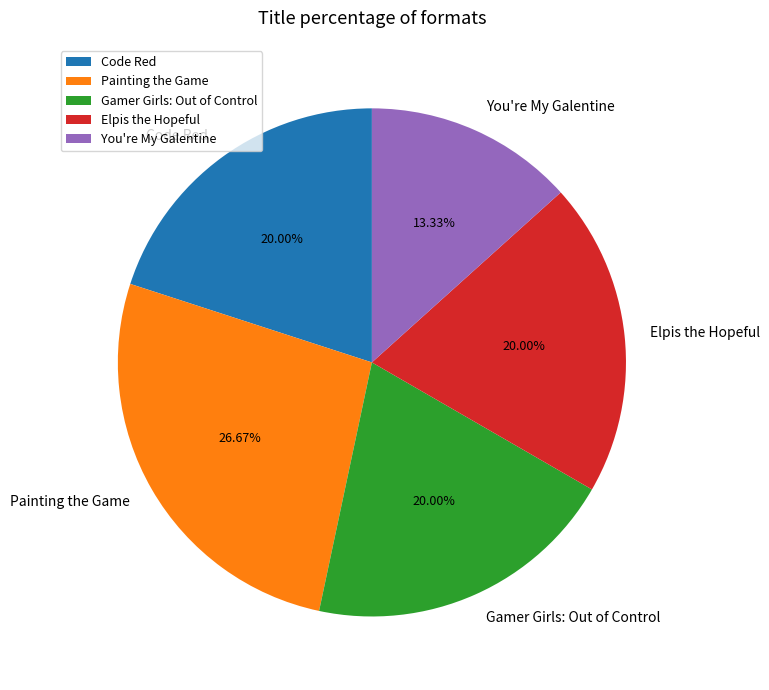

Between Painting the Game and Elpis the Hopeful, which is larger?

Painting the Game